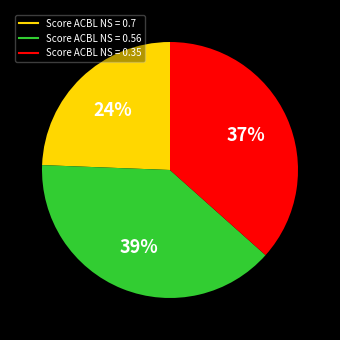

To the nearest percent, what is the difference between the largest and smallest slice percentages?

15%